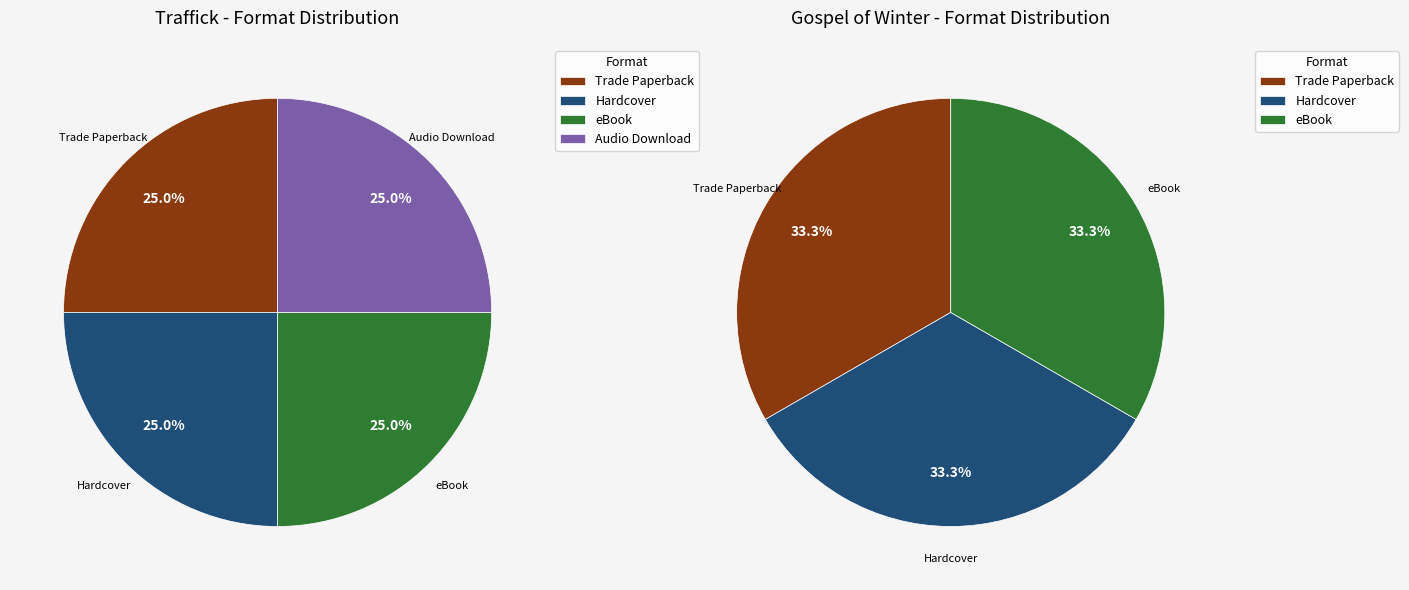

Count the number of slices in the pie.

4